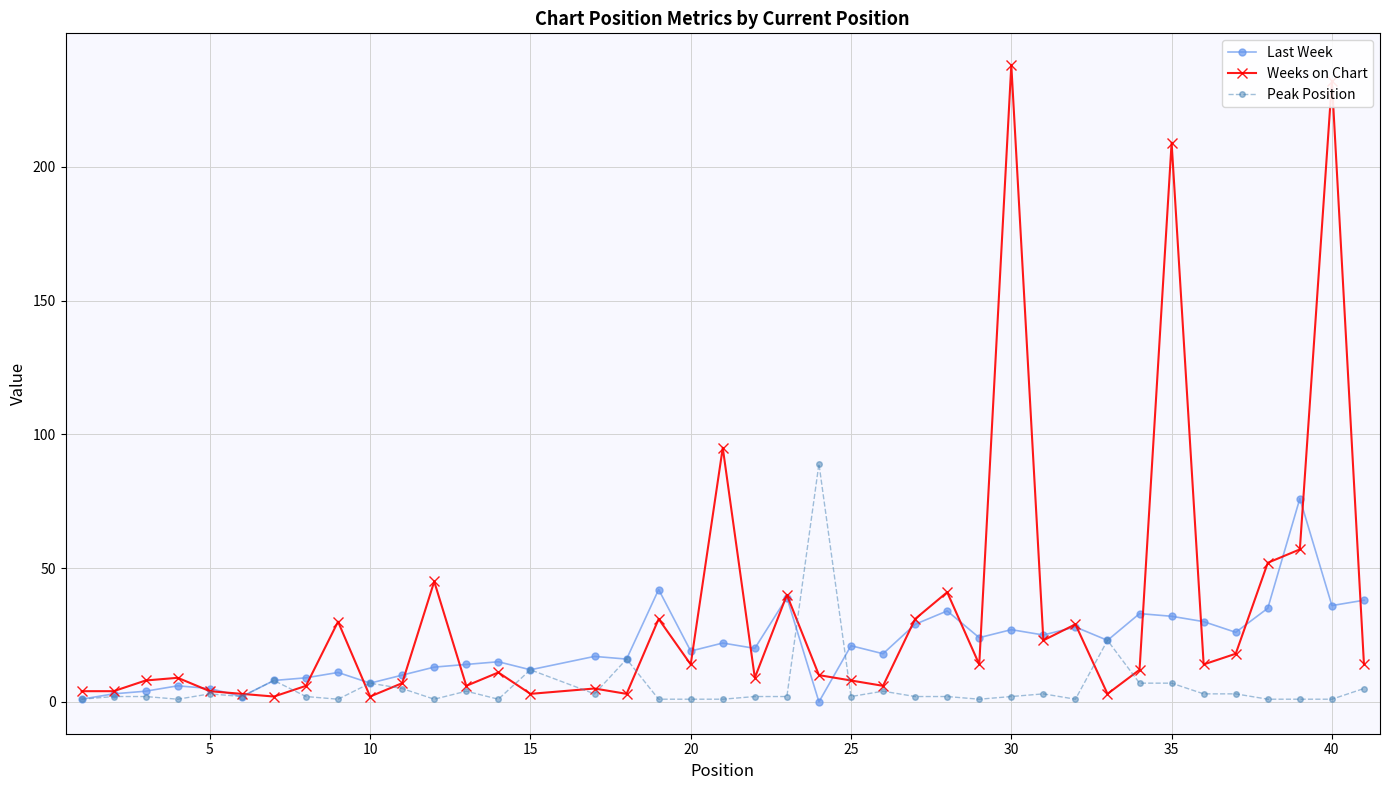

Which series has the largest range (max minus min)?

Weeks on Chart